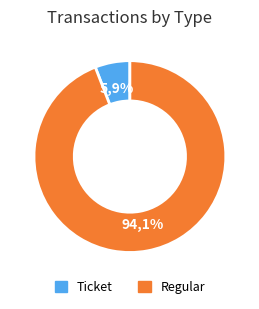

Do Ticket and Regular together represent more than half of the pie?

Yes